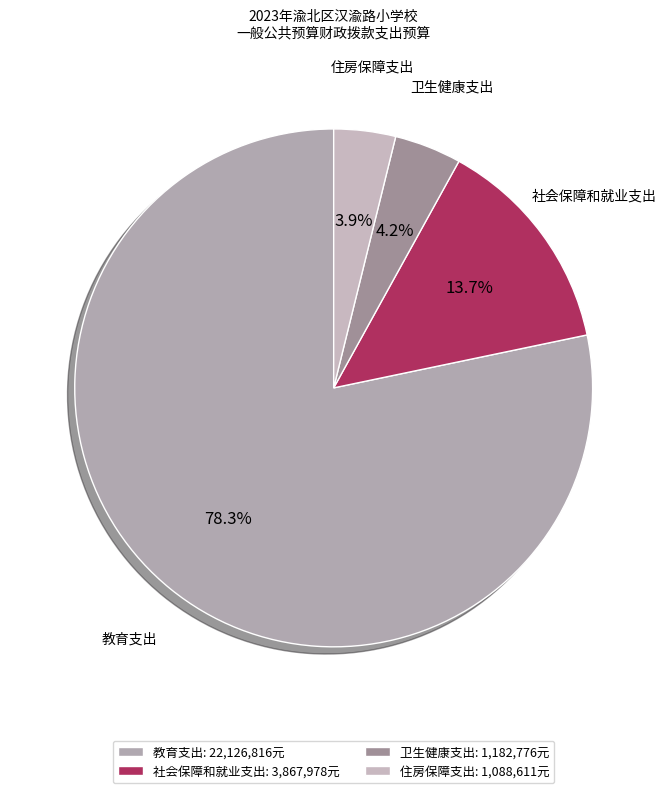

How much of the chart is everything except 教育支出?

21.7%